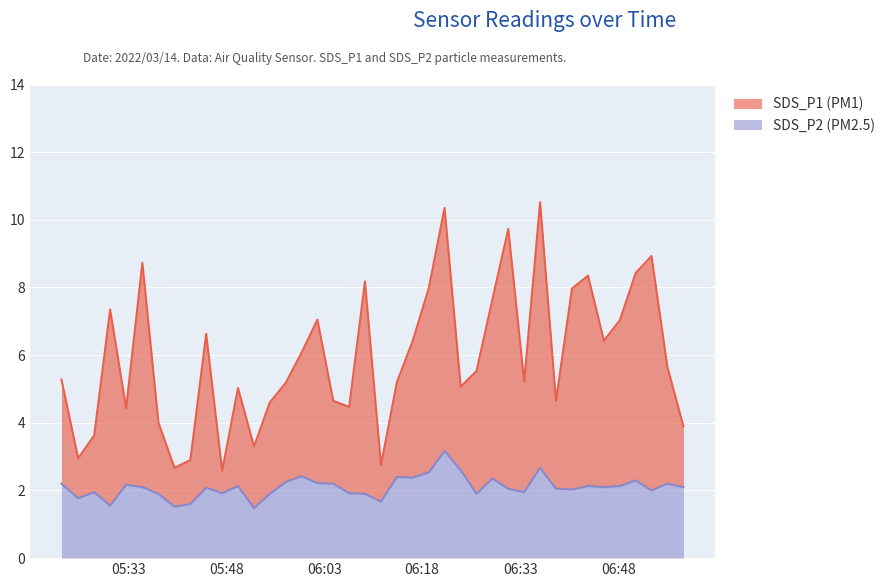

True or false: SDS_P1 and SDS_P2 cross at least once.

False